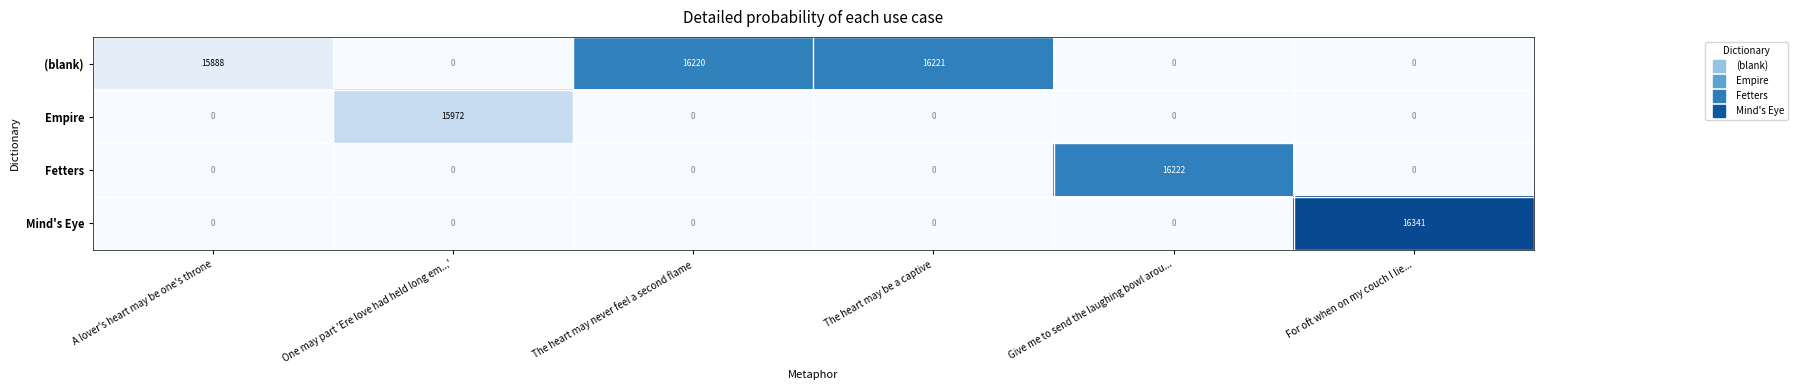

Which label corresponds to the largest value in the chart?

For oft when on my couch I lie...